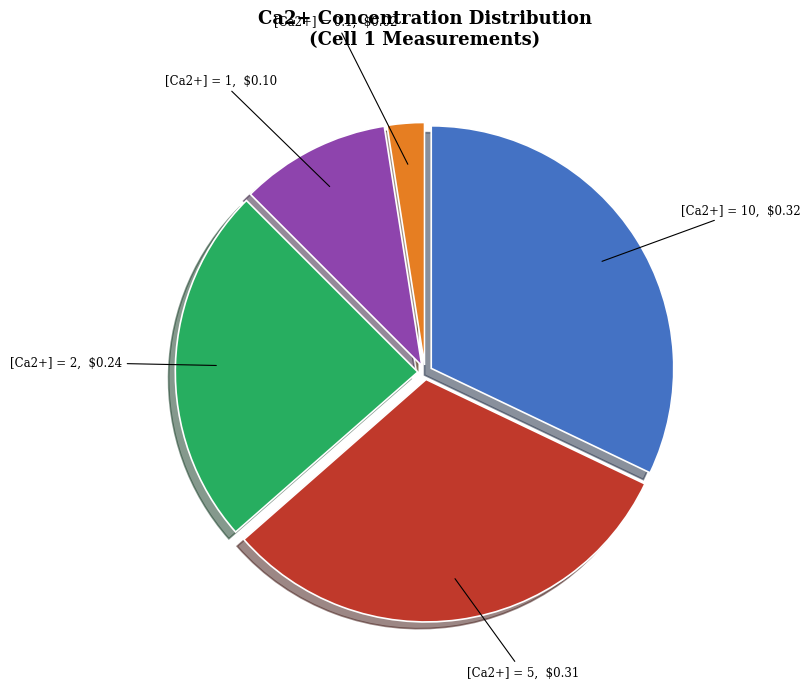

Which category has the biggest portion of the pie?

[Ca2+] = 10